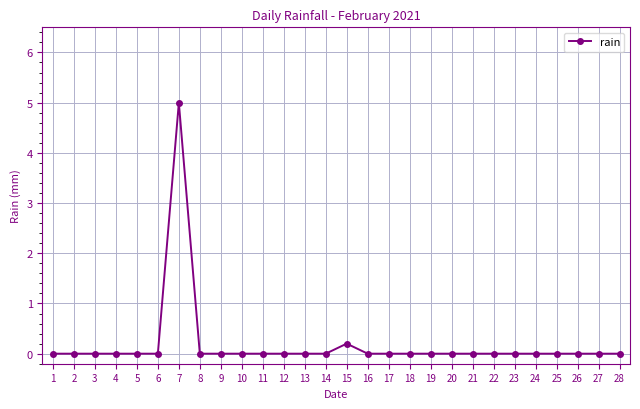

True or false: the data shows -2.3 at 13.

False